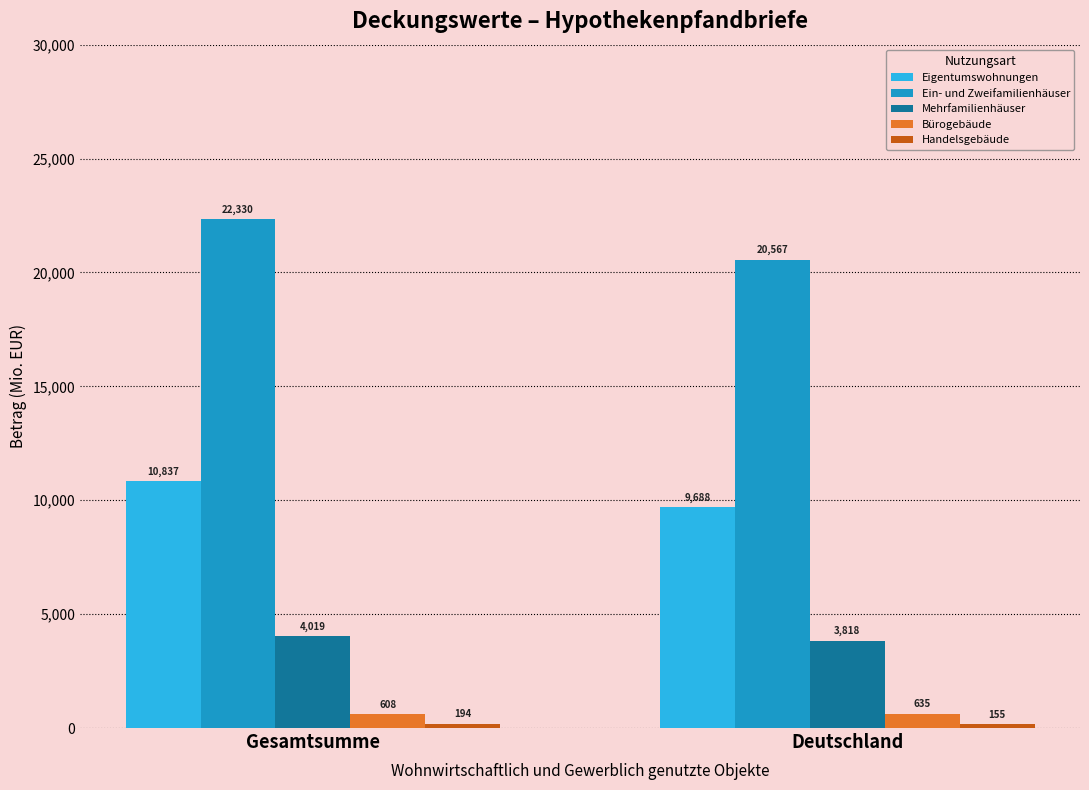

What is the average value of the Ein- und Zweifamilienhäuser series?

21448.1